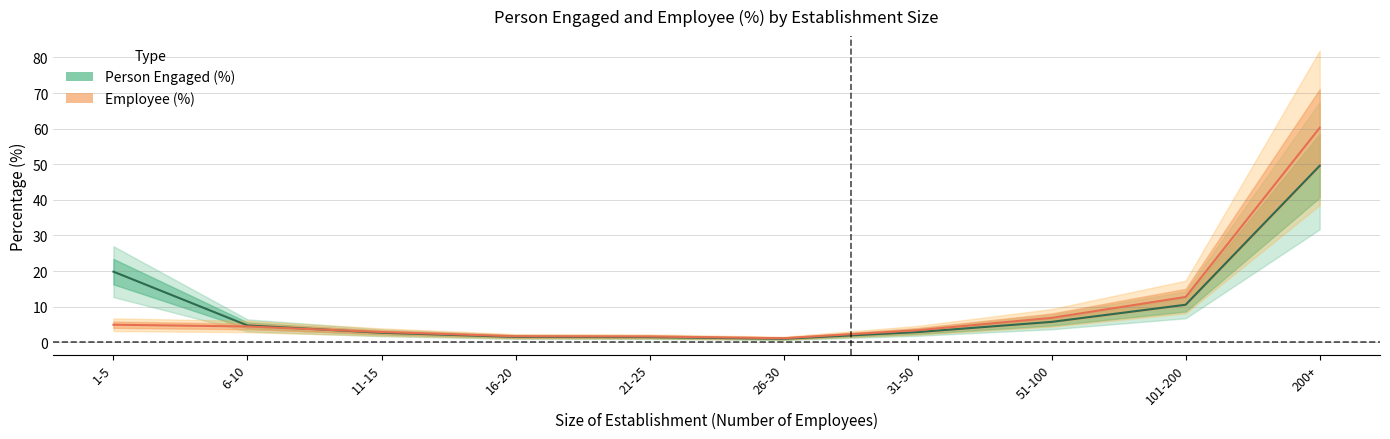

At which category does Person Engaged (%) reach its first local valley?

26-30